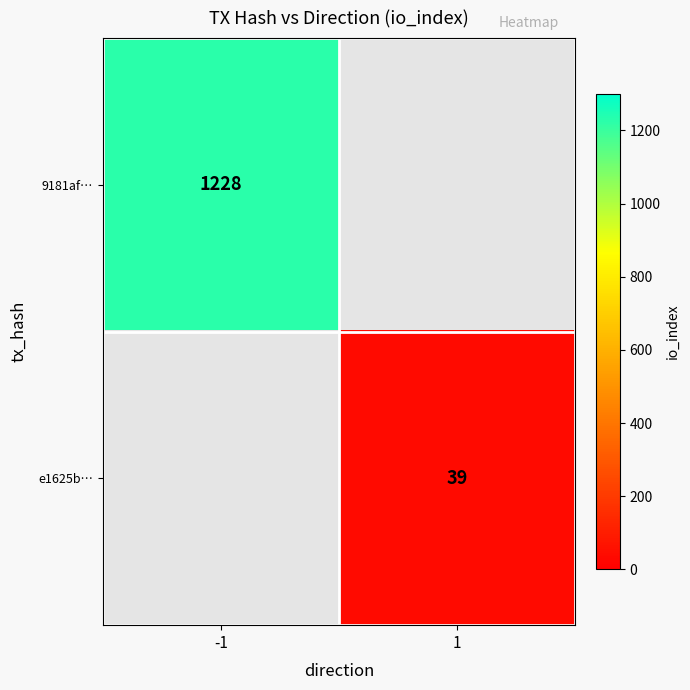

The value of e1625b… at 1 is 39. True or false?

True